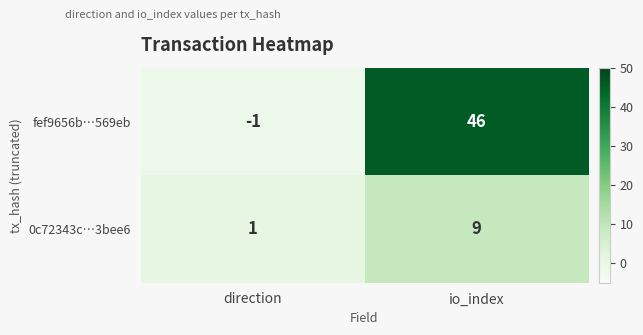

What is the difference between the fef9656b…569eb values at io_index and direction?

47